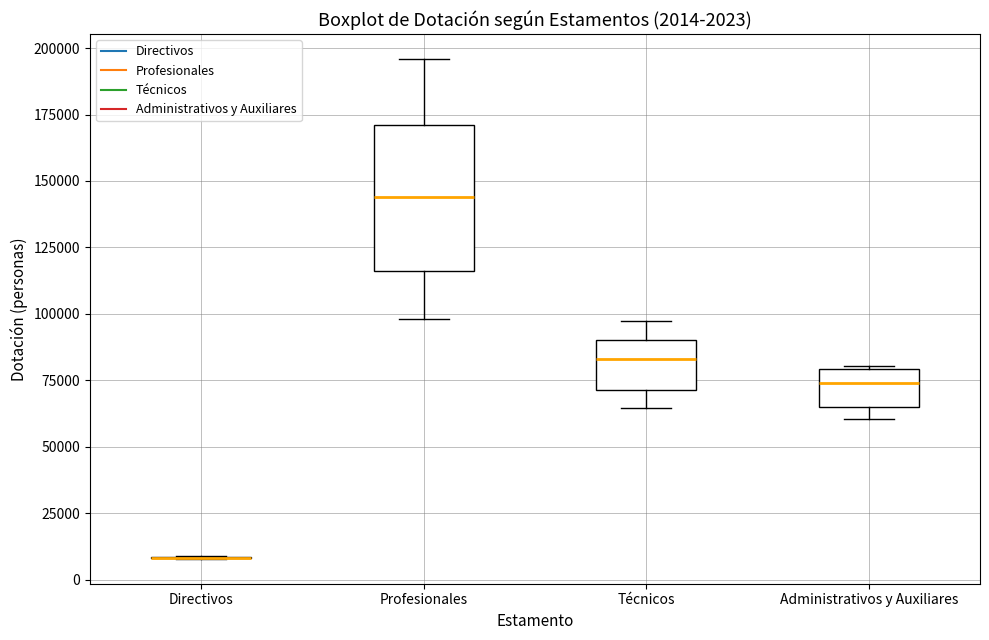

Comparing the boxes themselves (not the whiskers), which one is the tallest?

Profesionales